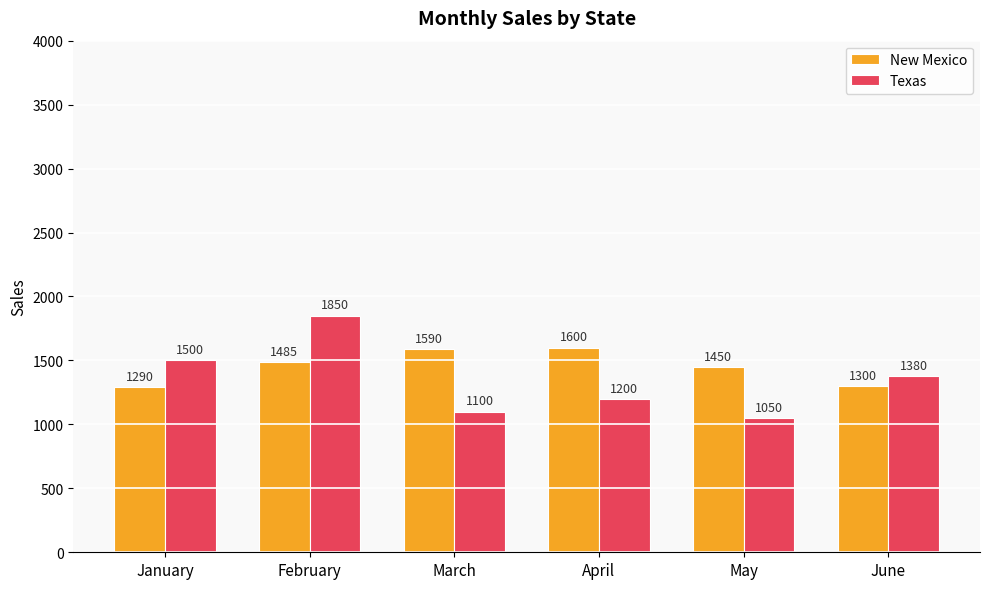

What is the sum of the New Mexico values at January and April?

2890